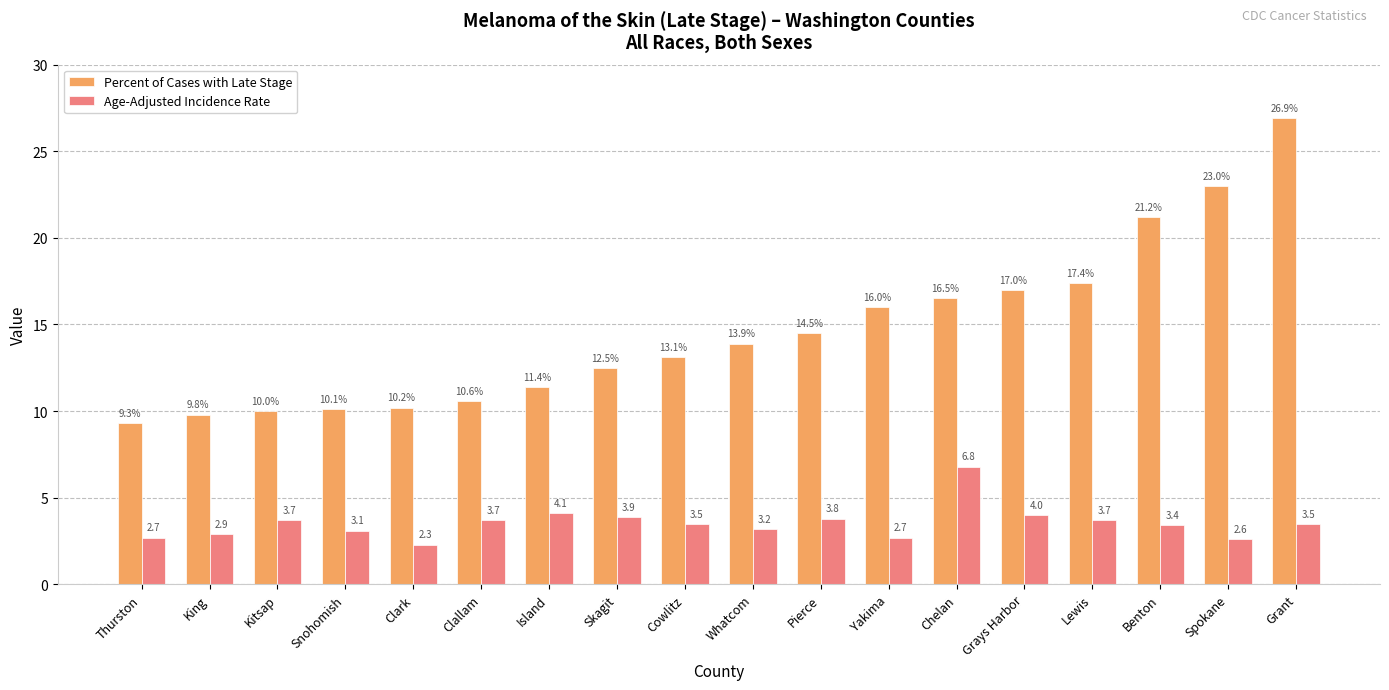

What is the value of the Percent of Cases with Late Stage bar at the 9th from the left?

13.1